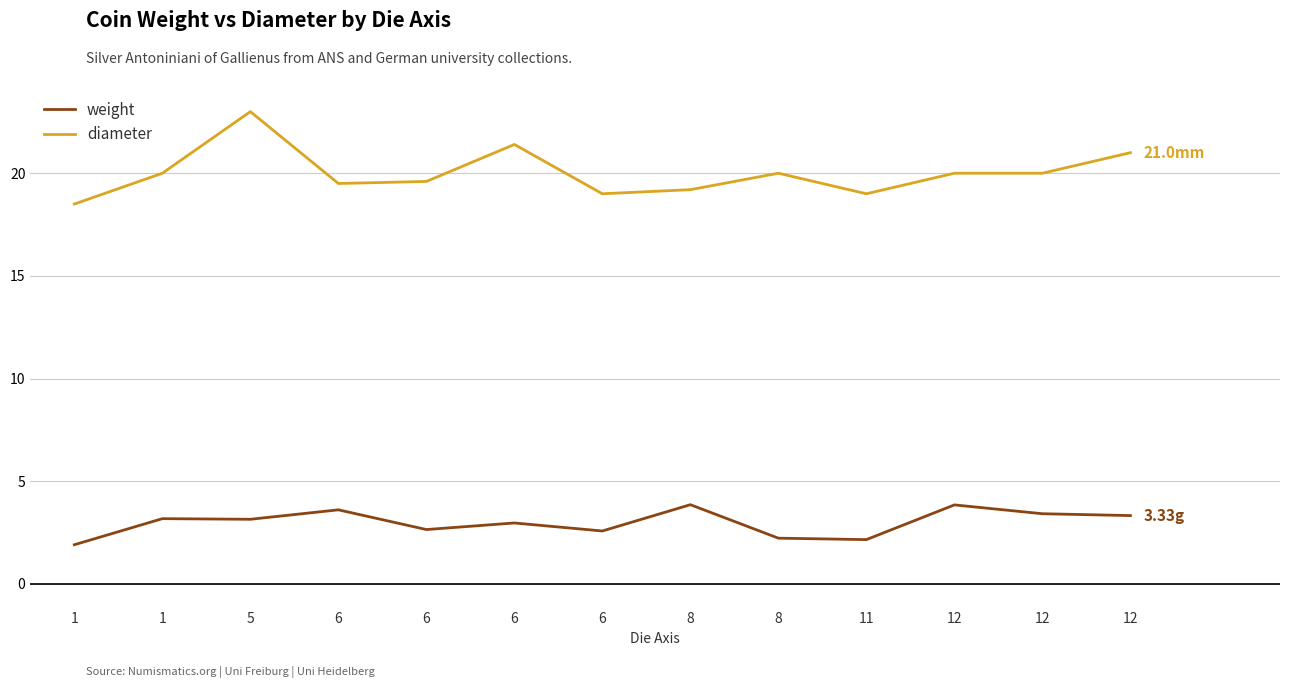

Does the chart have visible grid lines?

Yes